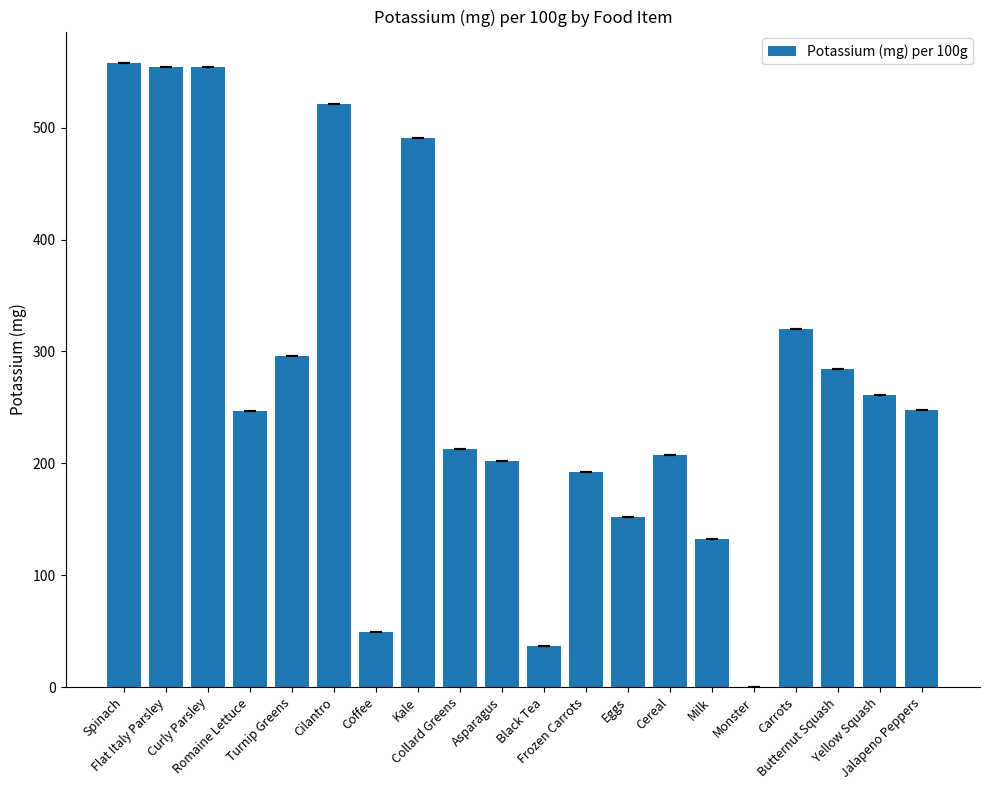

What is the change in value from Eggs to Milk?

-20